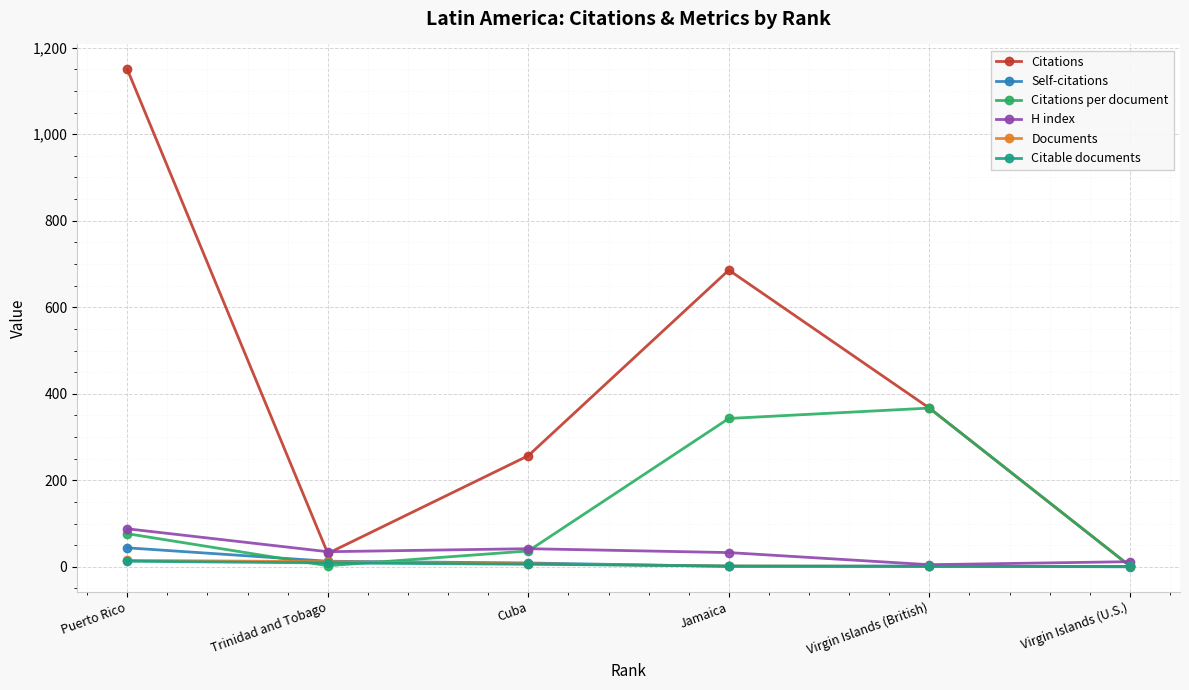

Rank the categories by Citations value from highest to lowest.

Puerto Rico, Jamaica, Virgin Islands (British), Cuba, Trinidad and Tobago, Virgin Islands (U.S.)